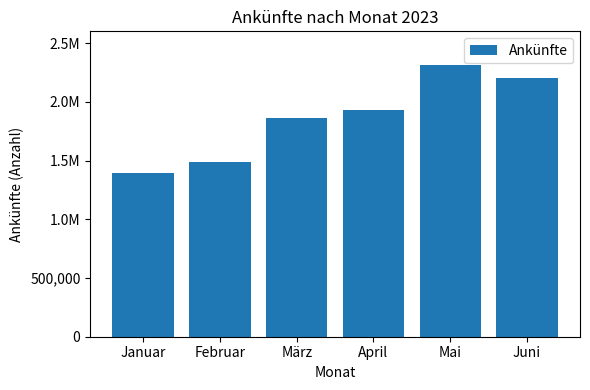

Which label corresponds to the smallest value in the chart?

Januar